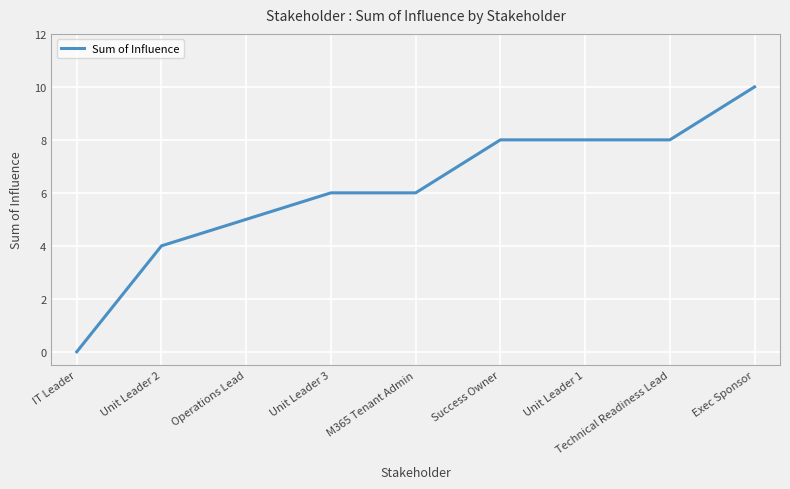

What is the difference between the values at Unit Leader 3 and Unit Leader 2?

2